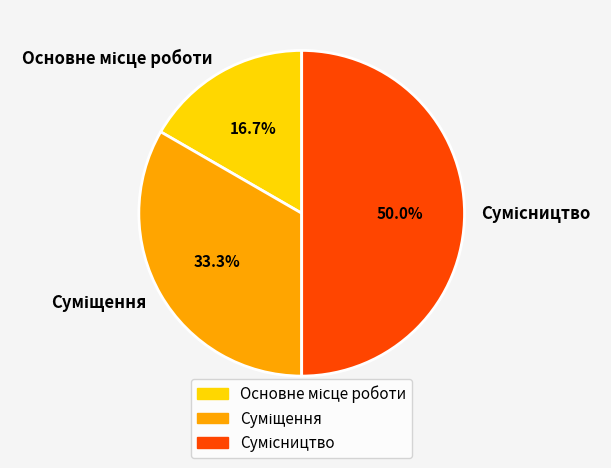

Count the number of slices in the pie.

3